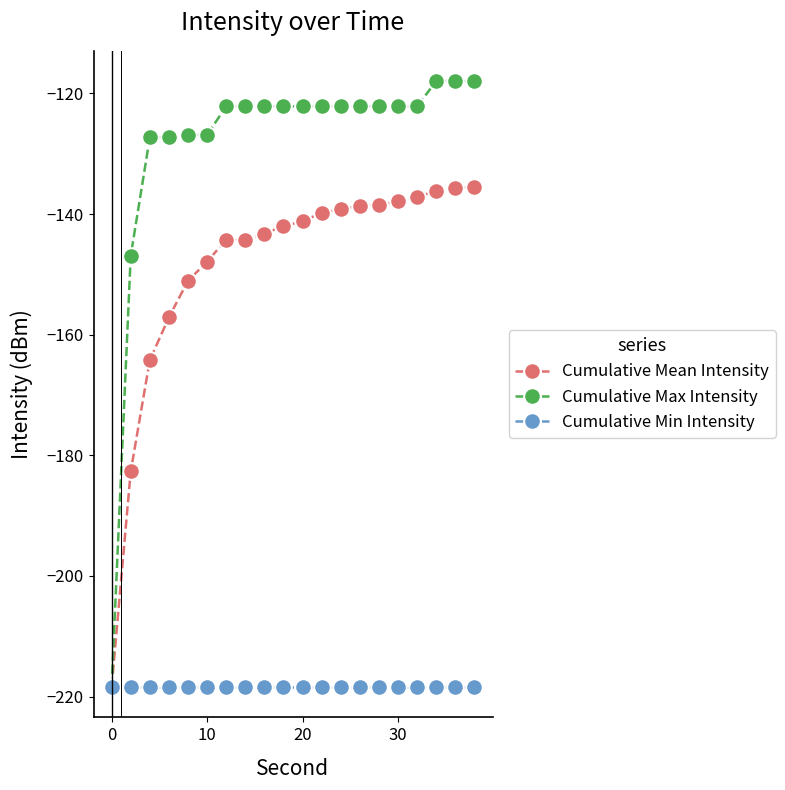

Which series has the largest total across all categories?

Cumulative Max Intensity